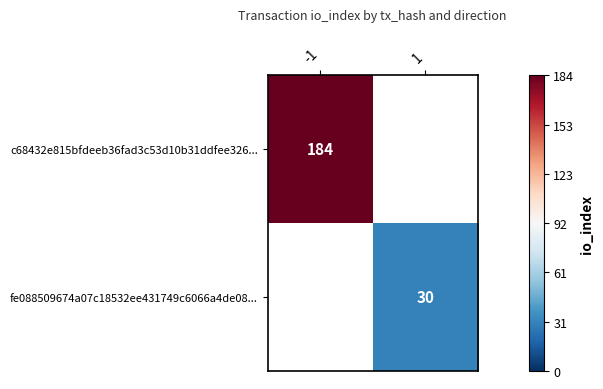

True or false: fe088509674a07c18532ee431749c6066a4de08... has a value of 18 at 1.

False